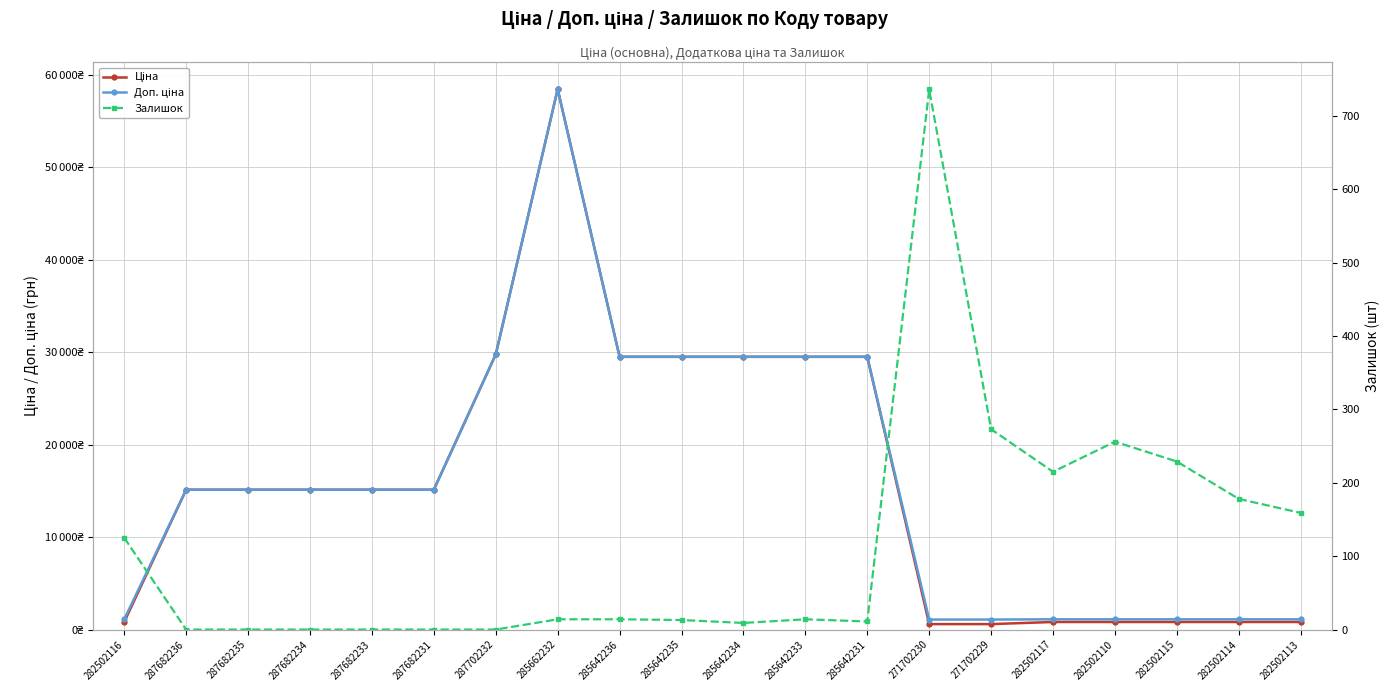

What is the difference between the Ціна values at 287702232 and 282502113?

28928.8